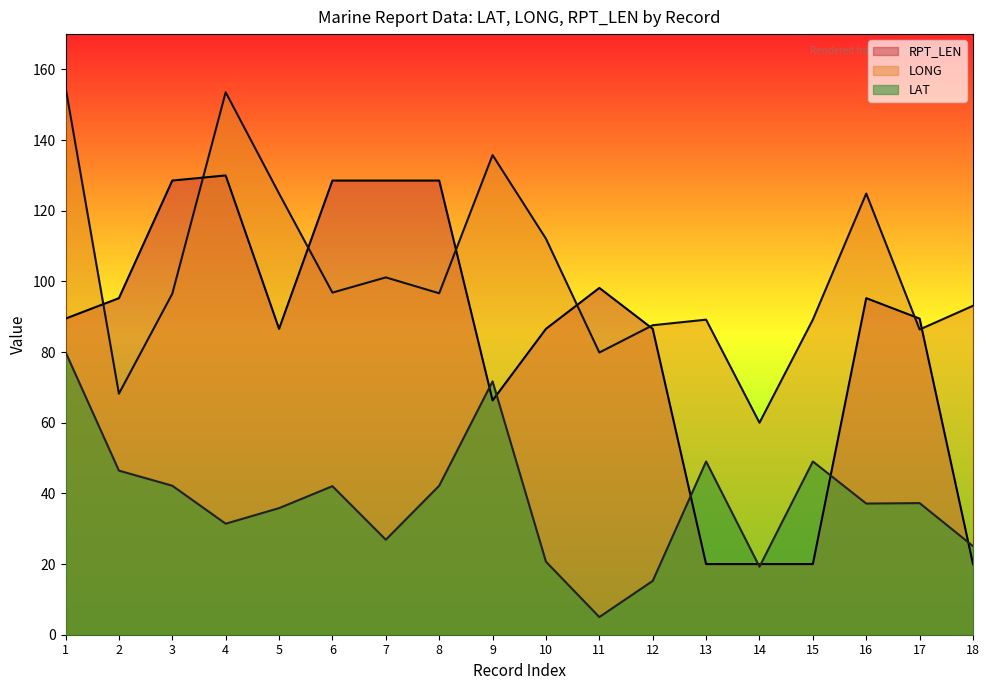

How many lines are shown in the chart?

3